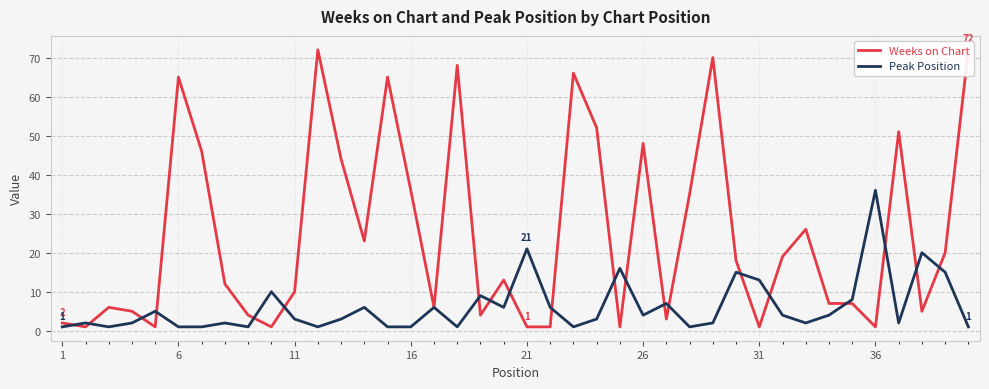

At which label does Peak Position reach its peak?

36